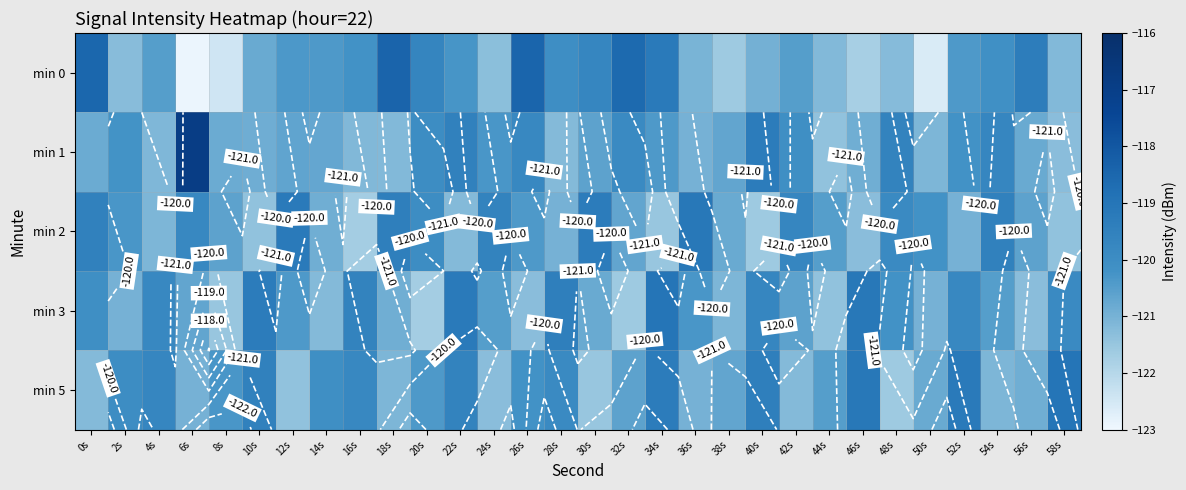

Which series has the largest range (max minus min)?

min 0